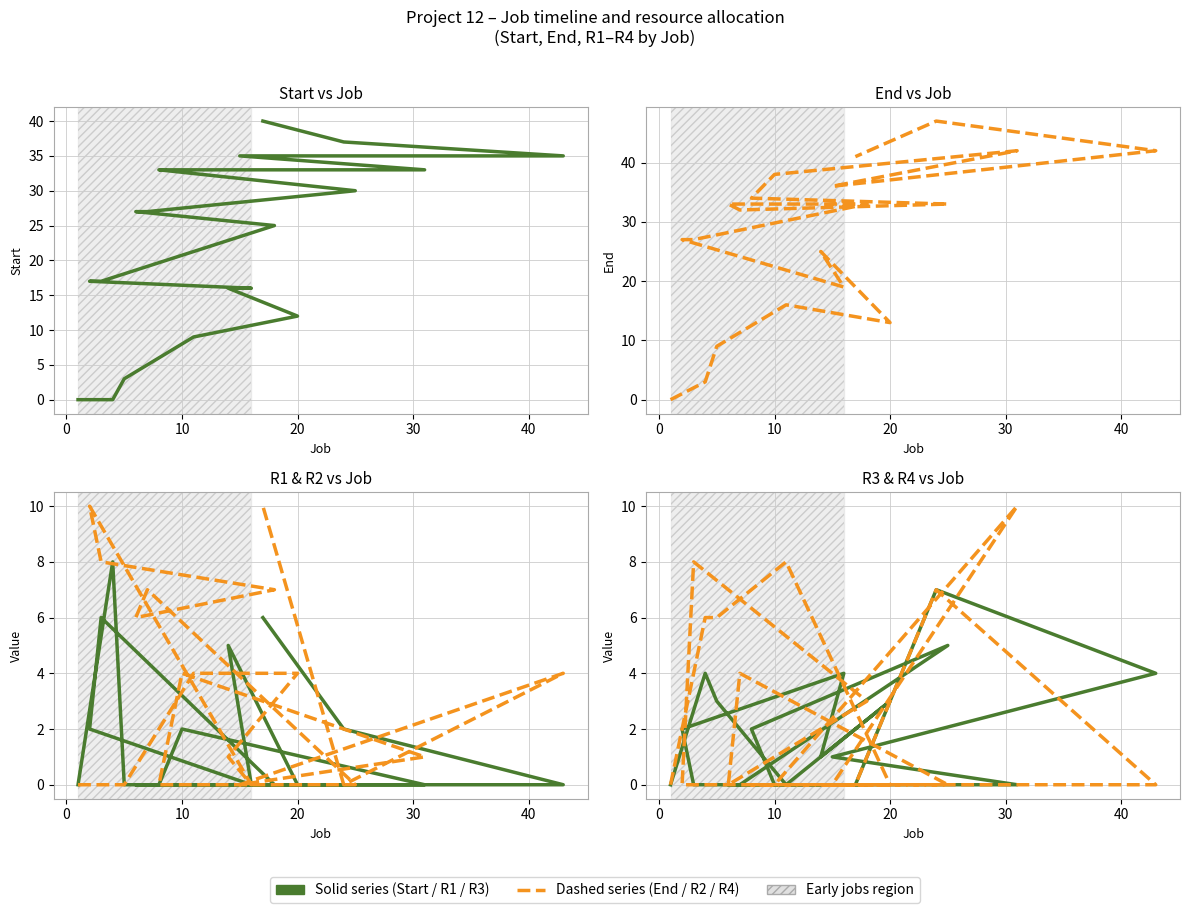

How many lines are shown in the chart?

6